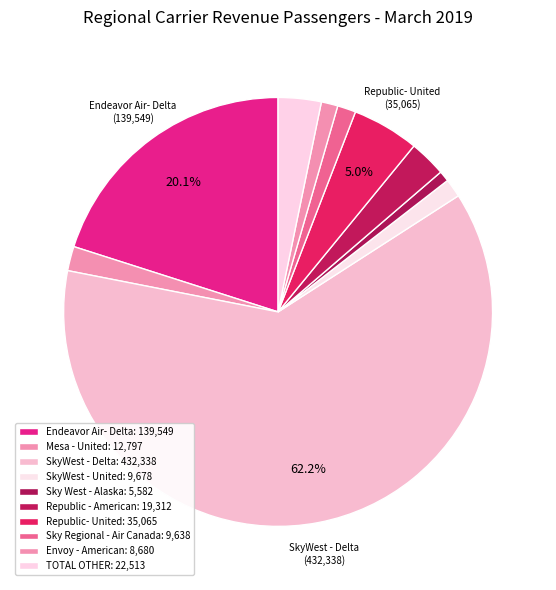

How many segments does this pie chart have?

10